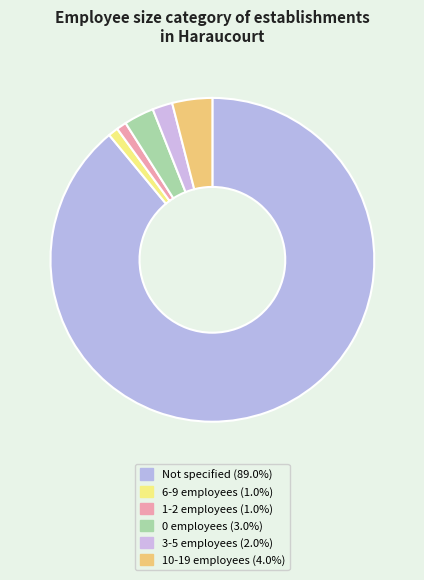

Is there a majority slice in this chart?

Yes